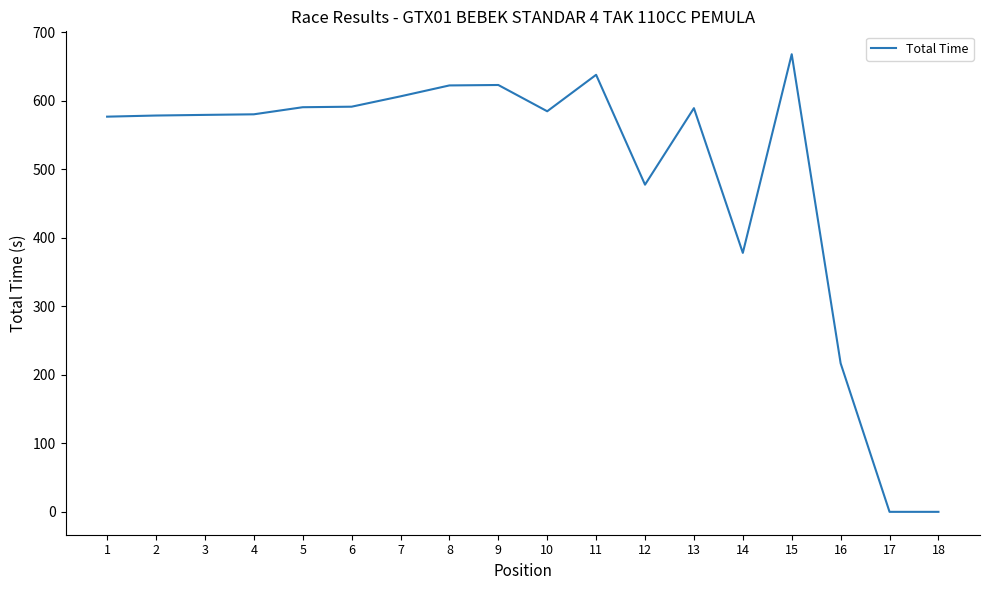

What is the greatest value displayed?

667.8